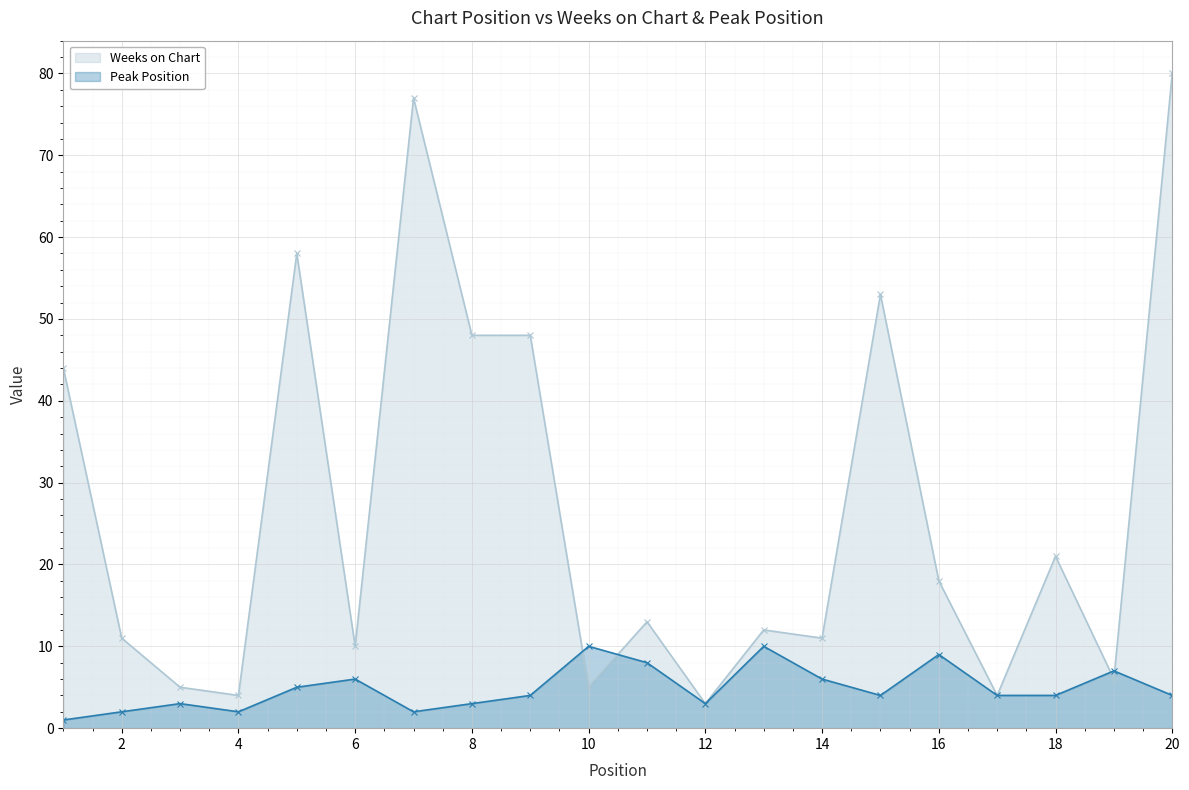

At which category does Weeks on Chart reach its first local valley?

4